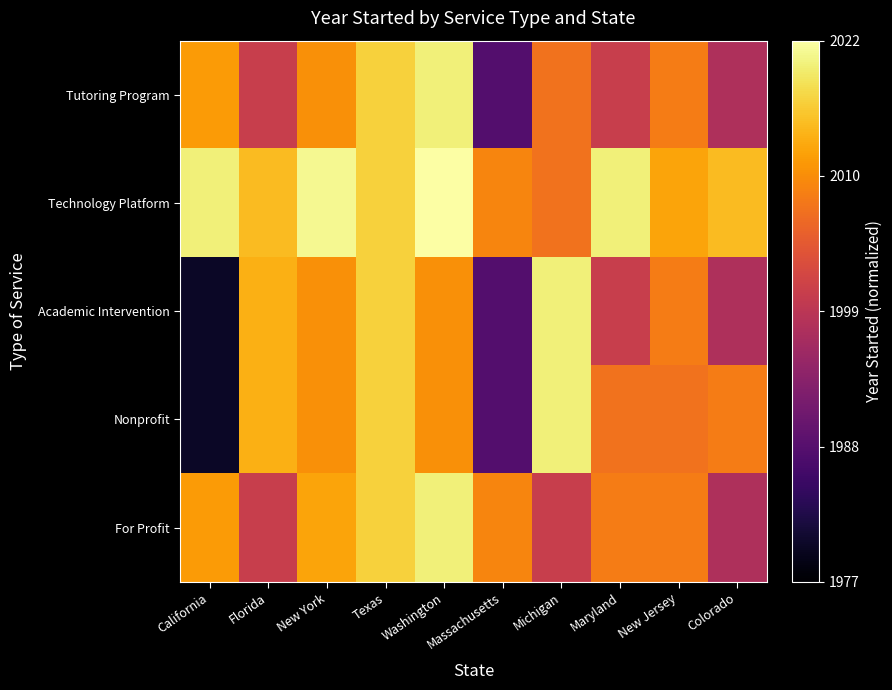

Count the number of data series in this chart.

5